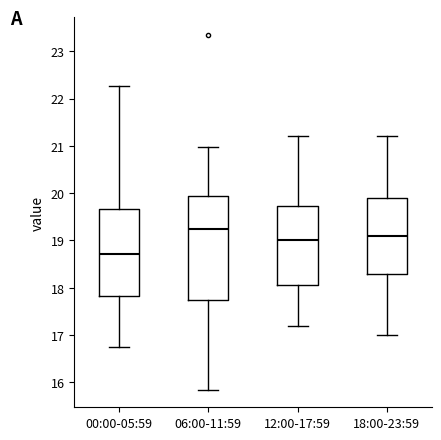

Which box's median line is the lowest?

00:00-05:59